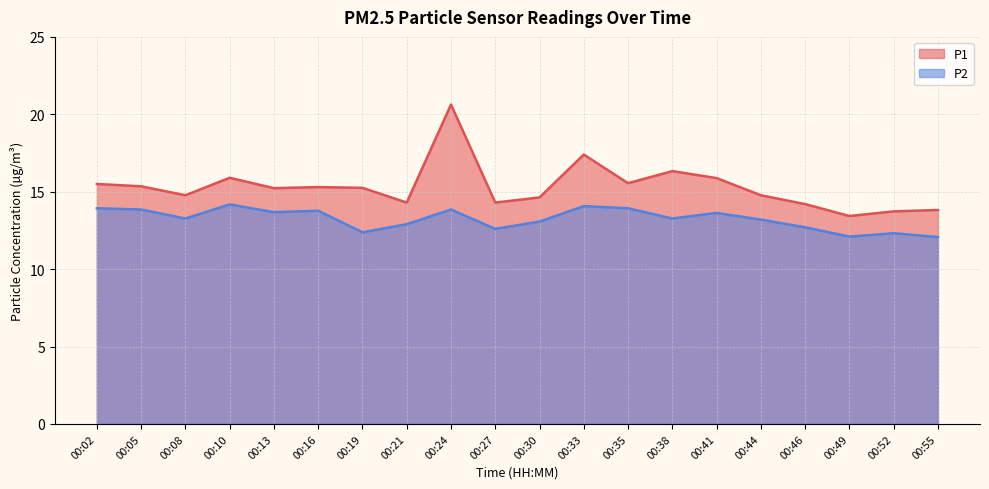

Reading left to right, list all the values displayed in this chart.

P1: 00:02=15.5	00:05=15.3	00:08=14.8	00:10=15.9	00:13=15.2	00:16=15.3	00:19=15.2	00:21=14.3	00:24=20.6	00:27=14.3	00:30=14.6	00:33=17.4	00:35=15.6	00:38=16.3	00:41=15.9	00:44=14.8	00:46=14.2	00:49=13.4	00:52=13.7	00:55=13.8
P2: 00:02=13.9	00:05=13.8	00:08=13.3	00:10=14.2	00:13=13.7	00:16=13.8	00:19=12.4	00:21=12.9	00:24=13.8	00:27=12.6	00:30=13.1	00:33=14.1	00:35=13.9	00:38=13.3	00:41=13.6	00:44=13.2	00:46=12.7	00:49=12.1	00:52=12.3	00:55=12.1